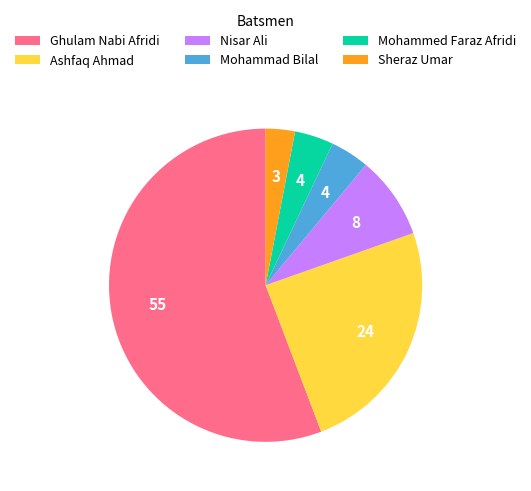

Is the sum of Ghulam Nabi Afridi and Mohammed Faraz Afridi greater than half?

Yes